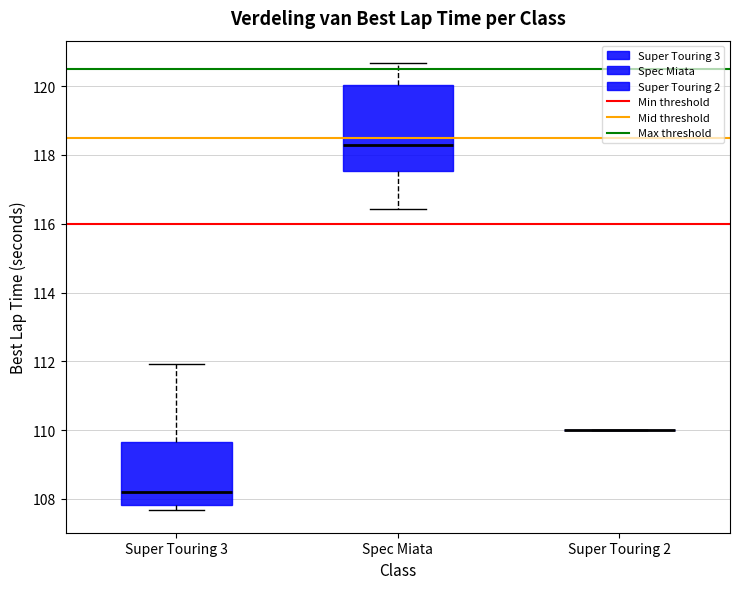

Reading left to right, read every box against the y-axis: the position of its median line, the range the box covers, and the ends of its whiskers. The values are not printed on the chart, so give them approximately, as read against the axis.

Super Touring 3: median 108.2, box 107.8 to 109.6, whiskers 107.6 to 112.0
Spec Miata: median 118.4, box 117.6 to 120.0, whiskers 116.4 to 120.6
Super Touring 2: box collapsed to a line at 110.0, whiskers 110.0 to 110.0